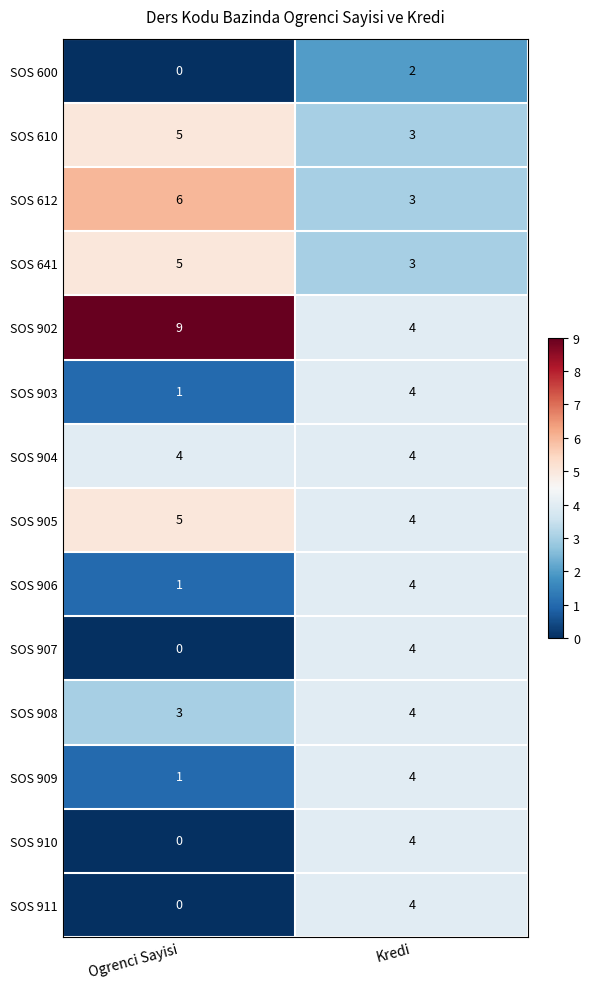

List the labels in order of SOS 612 value, largest first.

Ogrenci Sayisi, Kredi